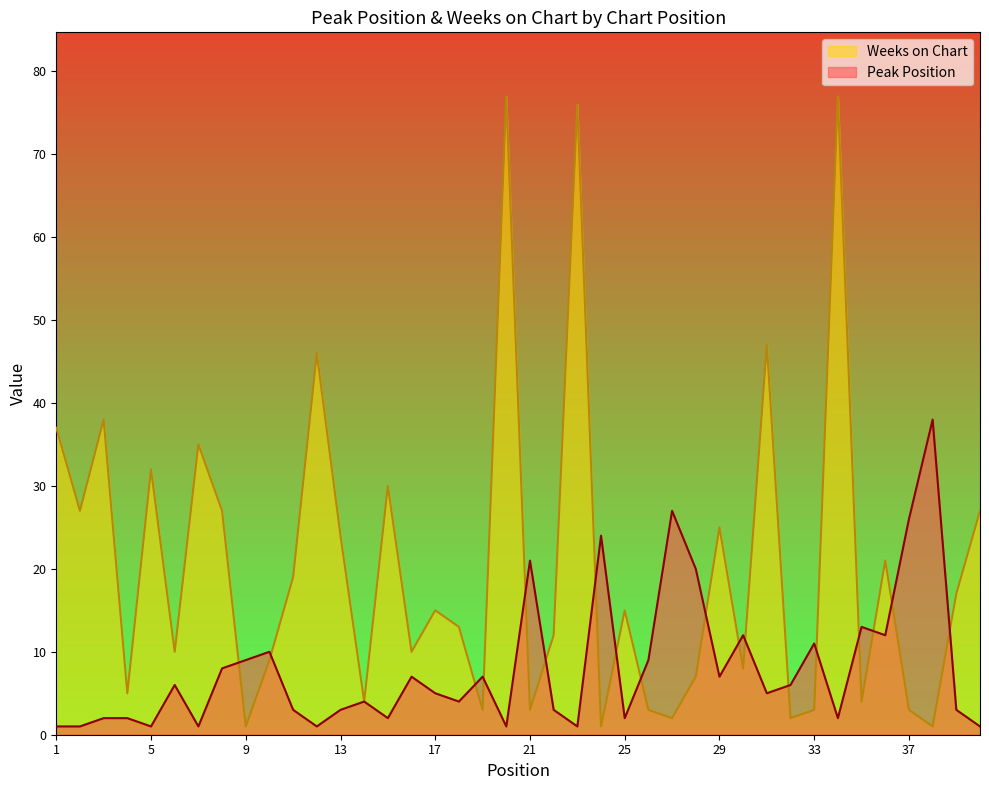

What is the sum of the Weeks on Chart values at 21 and 4?

8